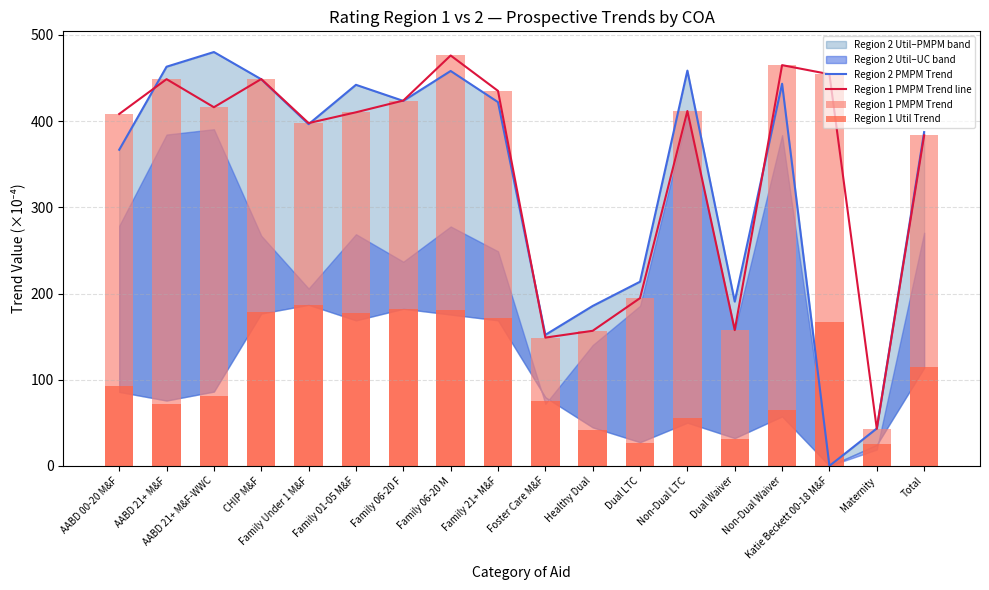

At which label is Region 1 PMPM Trend closest to 259?

Dual LTC